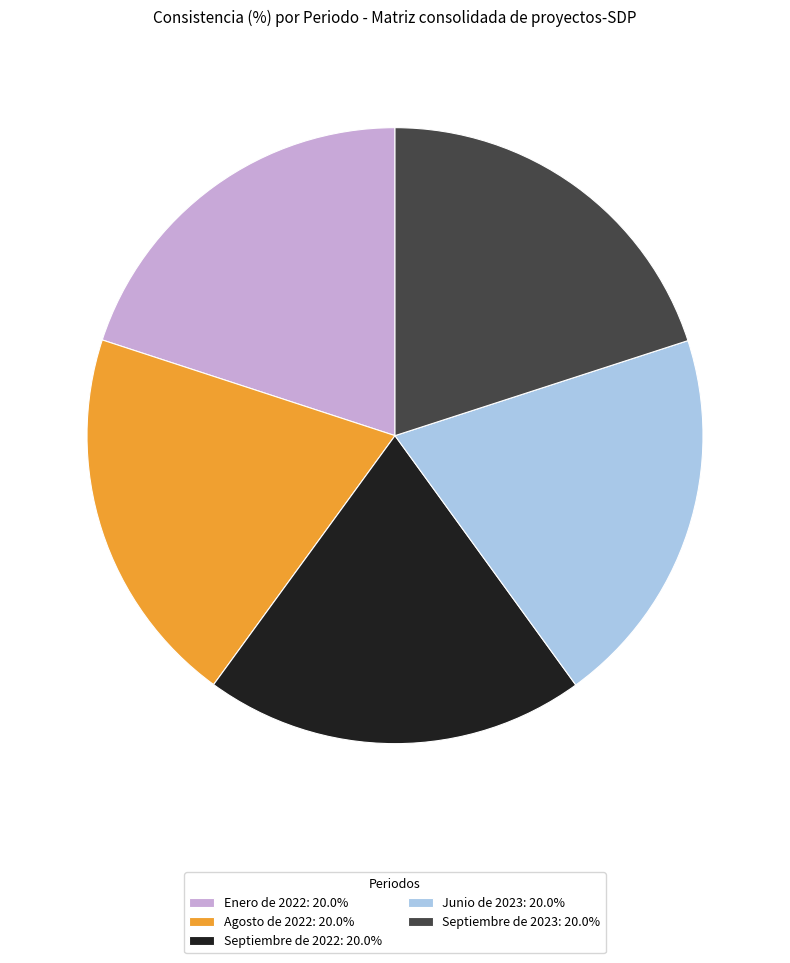

Combined, do Septiembre de 2022: 20.0% and Enero de 2022: 20.0% account for over 50%?

No